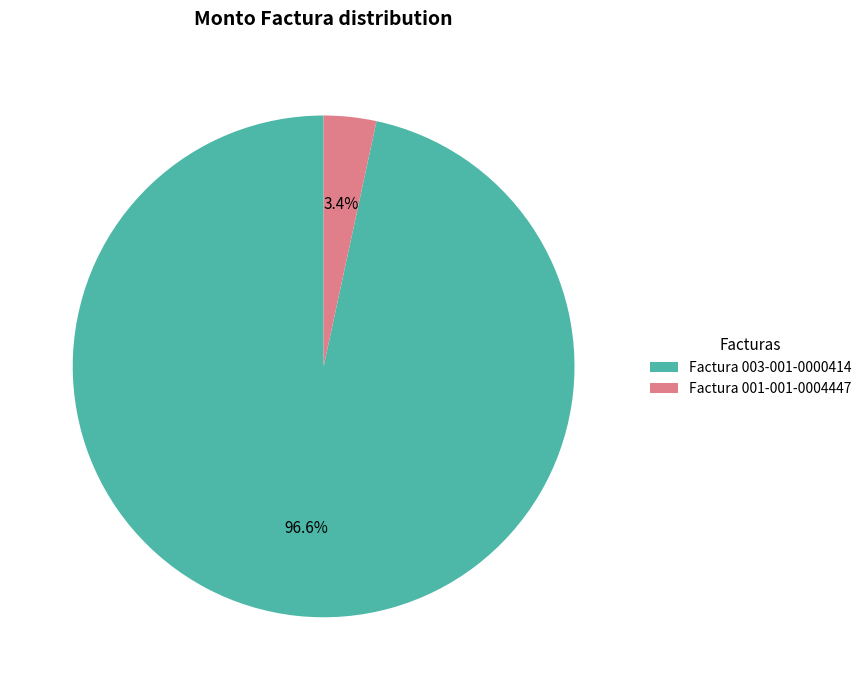

To the nearest percent, what portion does Factura 001-001-0004447 represent?

3%